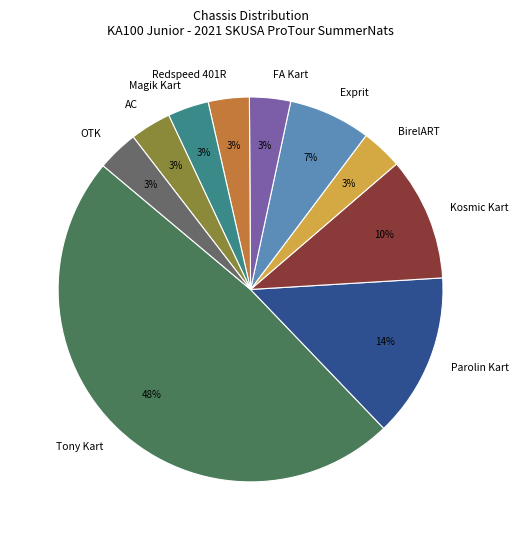

Is there any slice that represents more than half of the pie?

No